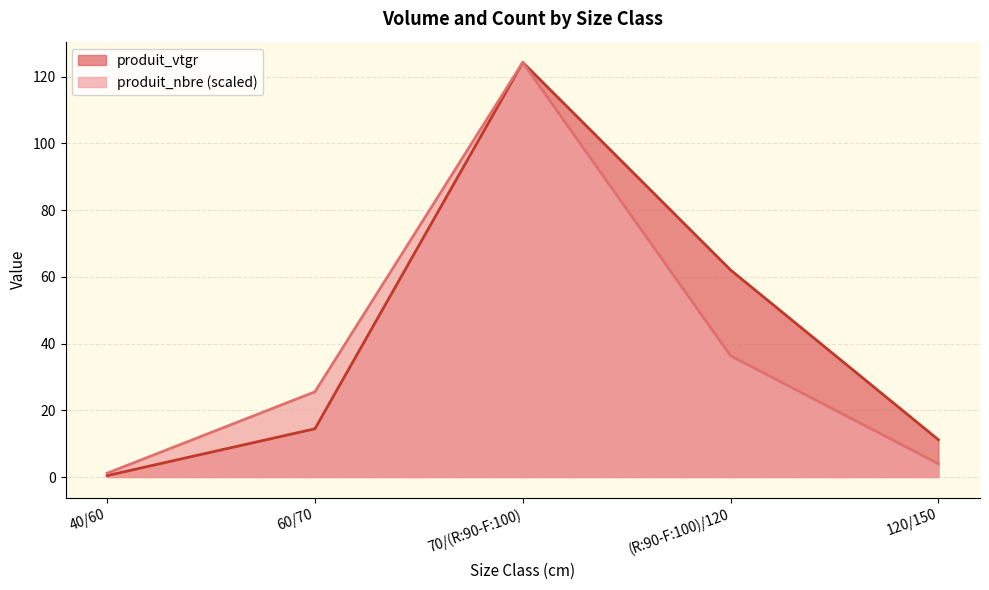

What is the difference between the maximum and minimum values in the produit_nbre series?

202.0